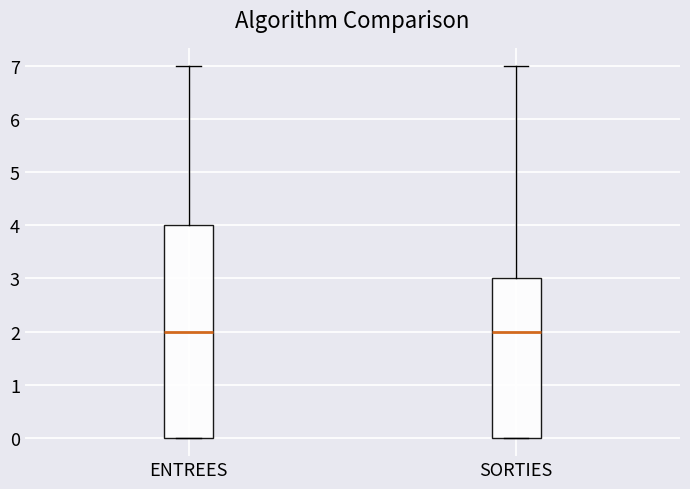

Where is the lower edge of the box for SORTIES on the y-axis? The values are not printed on the chart, so give them approximately, as read against the axis.

0